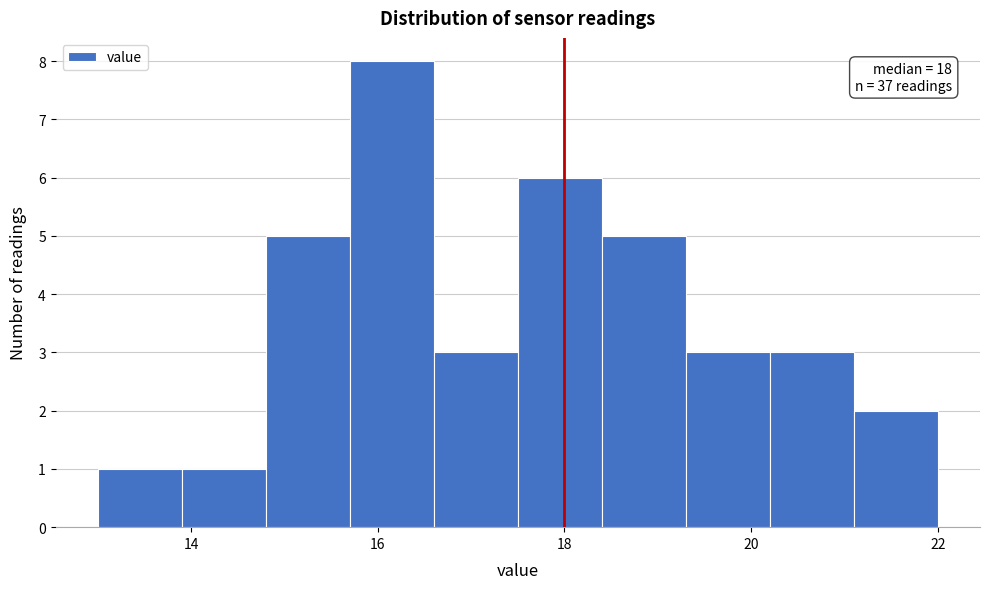

Over which range of the x-axis is the bar tallest?

15.7 to 16.6